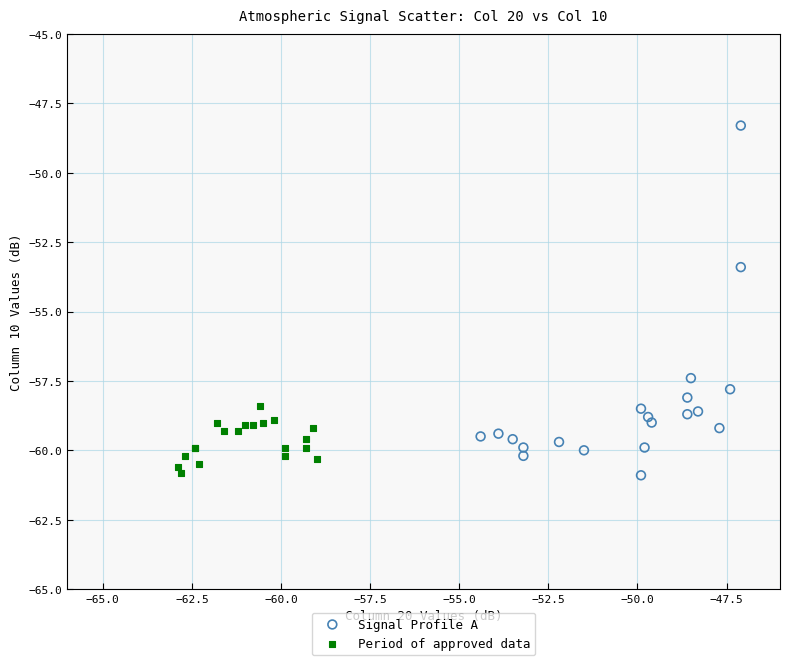

Which series has the widest spread of Y values?

Signal Profile A